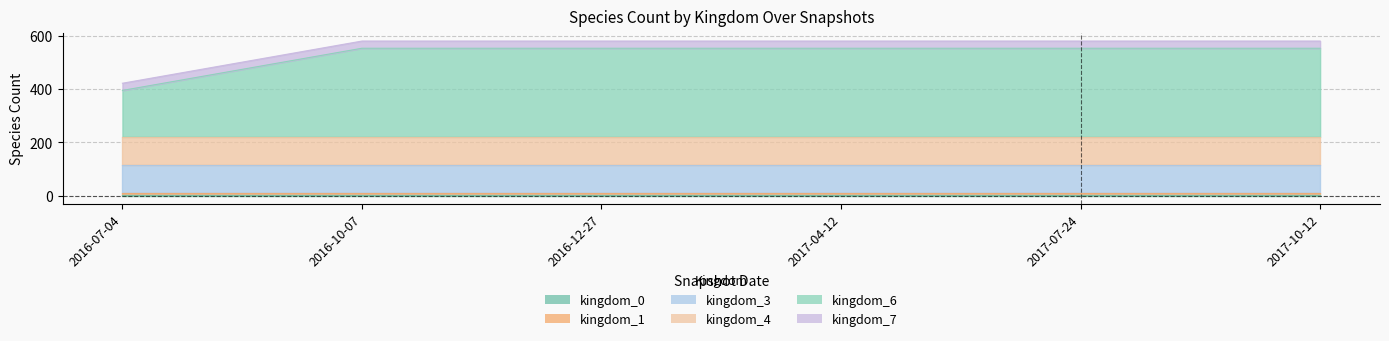

What is the label of the 2nd point from the right?

2017-07-24